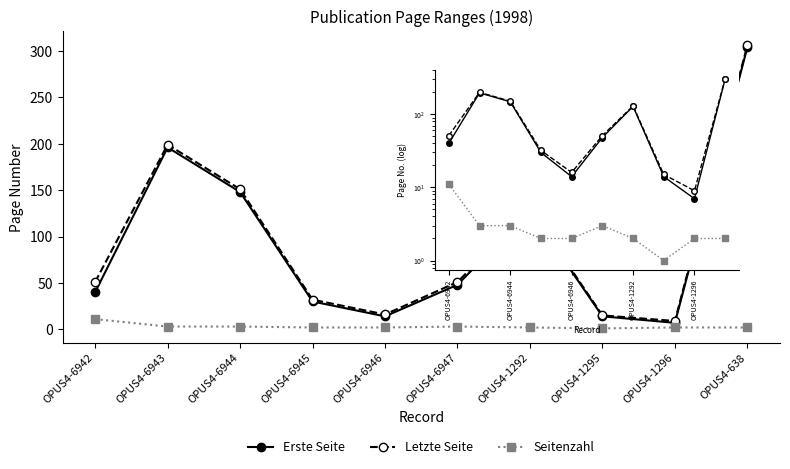

Is it true that Seitenzahl equals 1 at OPUS4-1295?

True